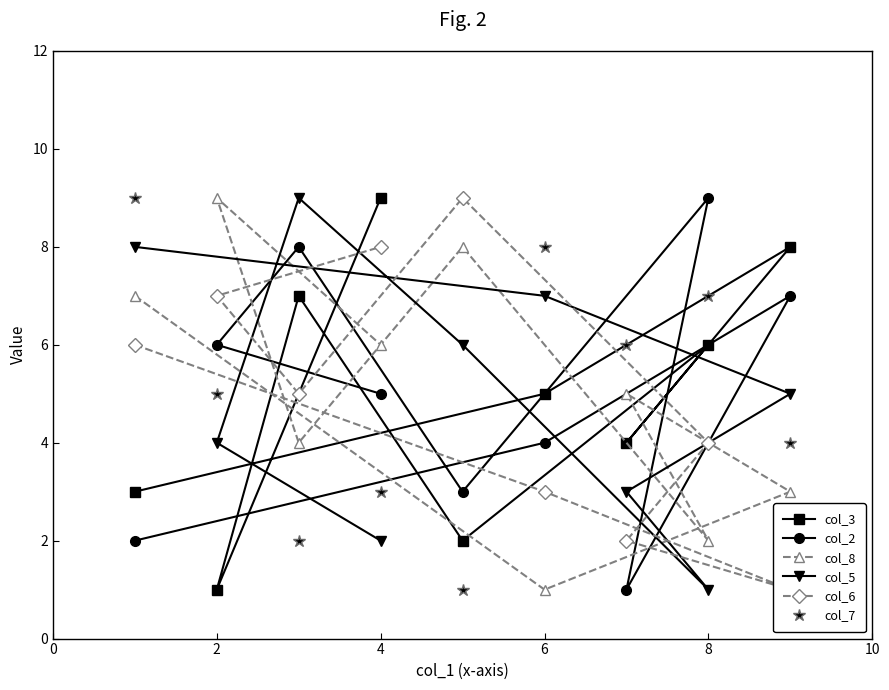

How many lines are shown in the chart?

6